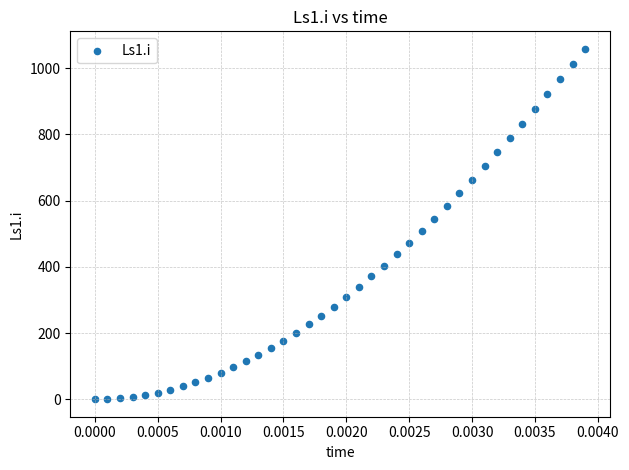

What is the range of Y values (max minus min)?

1058.6